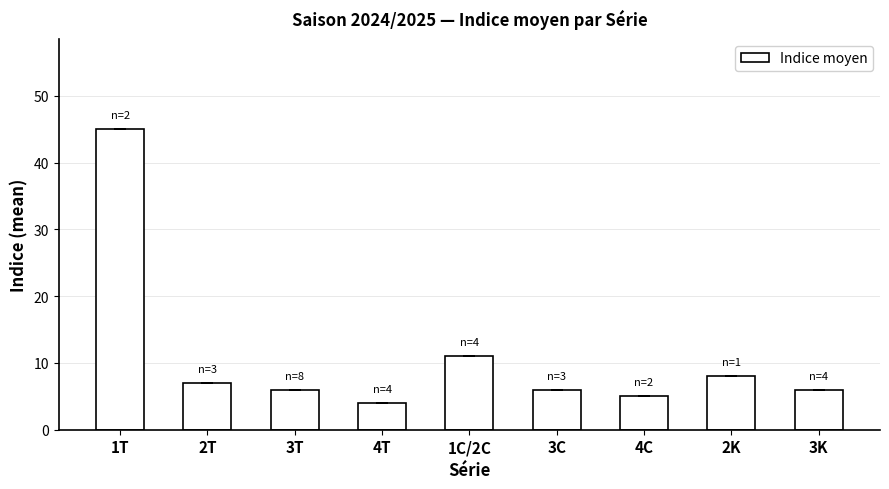

The chart shows a value of 8 at 4C. True or false?

False